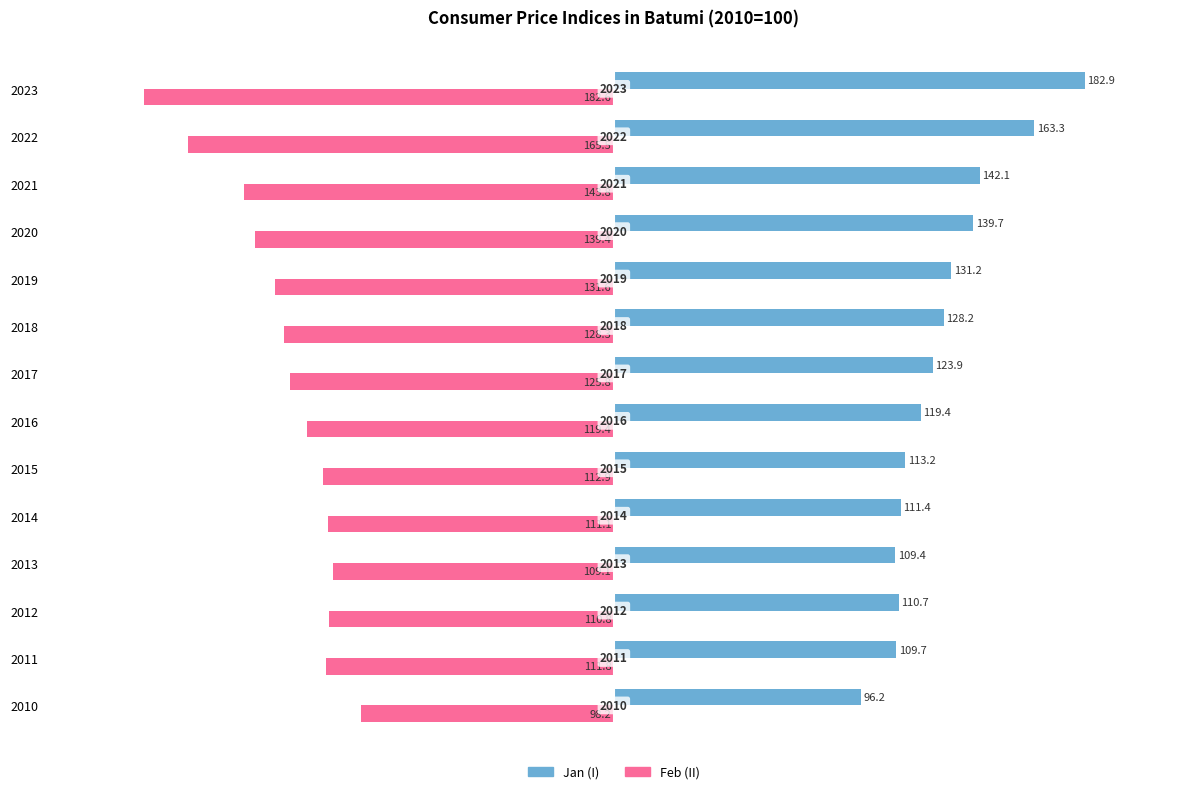

Which series has the widest spread of values?

Jan (I)